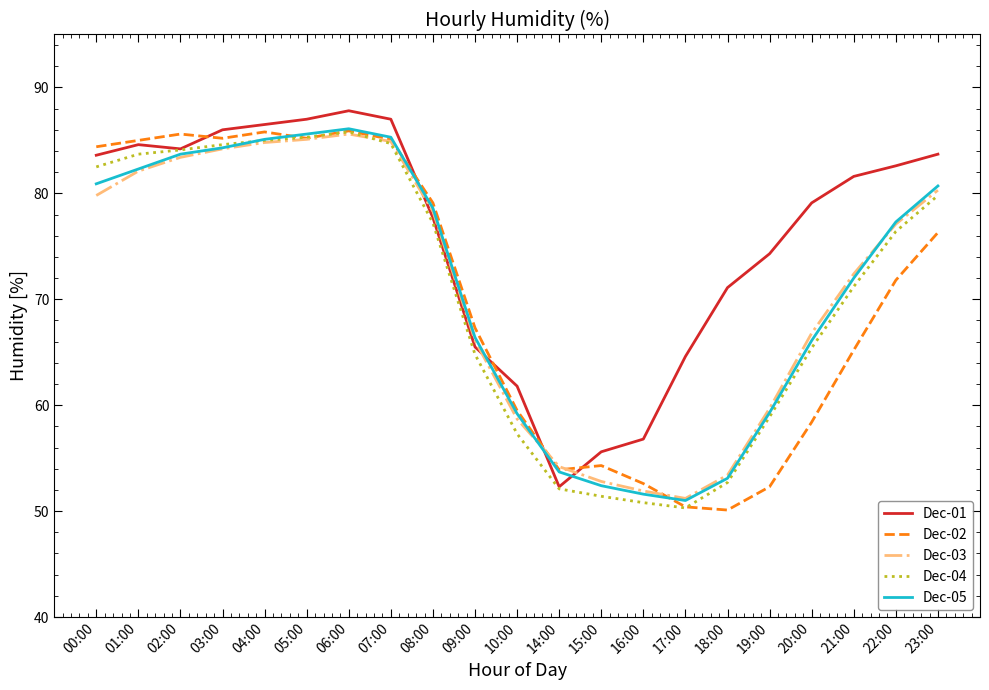

What position from the right is 10:00?

11